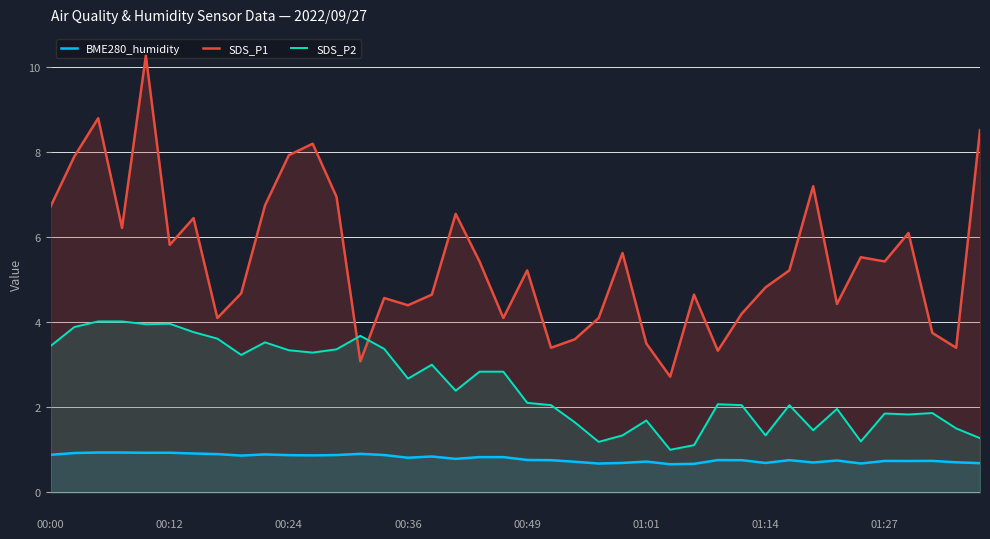

Reading right to left, transcribe all the data shown in this chart.

BME280_humidity: 0.7	0.7	0.7	0.7	0.7	0.7	0.7	0.7	0.8	0.7	0.8	0.8	0.7	0.7	0.7	0.7	0.7	0.7	0.8	0.8	0.8	0.8	0.8	0.8	0.8	0.9	0.9	0.9	0.9	0.9	0.9	0.9	0.9	0.9	0.9	0.9	0.9	0.9	0.9	0.9
SDS_P1: 8.5	3.4	3.8	6.1	5.4	5.5	4.4	7.2	5.2	4.8	4.2	3.3	4.7	2.7	3.5	5.6	4.1	3.6	3.4	5.2	4.1	5.4	6.5	4.7	4.4	4.6	3.1	7.0	8.2	7.9	6.8	4.7	4.1	6.5	5.8	10.3	6.2	8.8	7.9	6.7
SDS_P2: 1.3	1.5	1.9	1.8	1.9	1.2	2.0	1.5	2.1	1.3	2.1	2.1	1.1	1.0	1.7	1.3	1.2	1.6	2.1	2.1	2.8	2.8	2.4	3.0	2.7	3.4	3.7	3.4	3.3	3.3	3.5	3.2	3.6	3.8	4.0	4.0	4.0	4.0	3.9	3.4